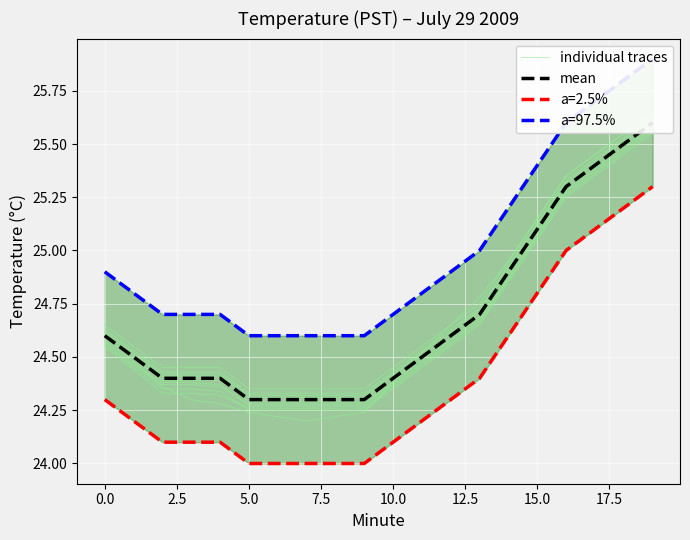

Which series ends up on top after the final intersection of individual traces and mean?

individual traces